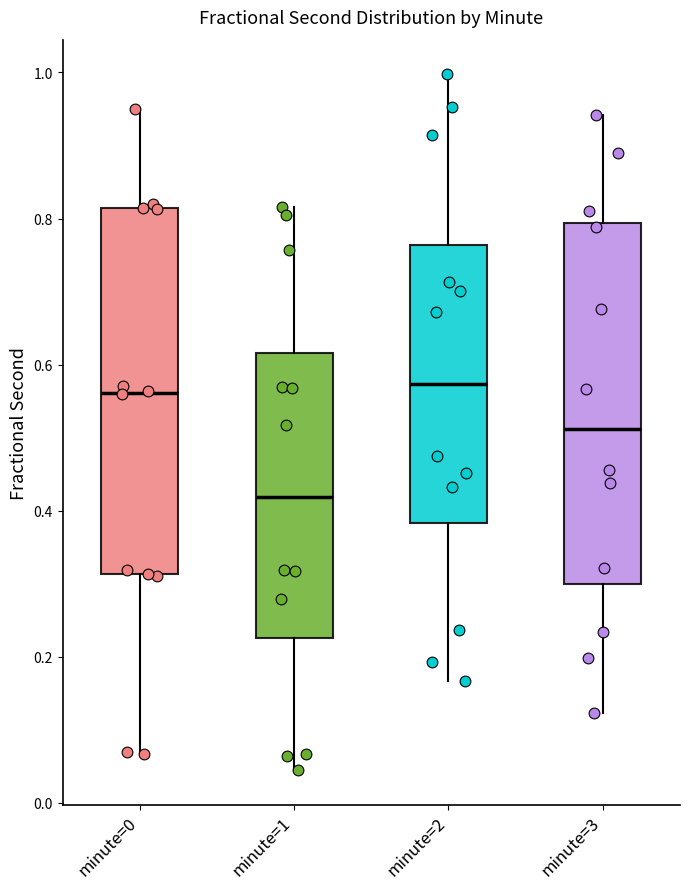

Reading left to right, transcribe this box plot: for each box, give where its median line is, the range the box spans, and where its two whiskers end, as read against the y-axis. The values are not printed on the chart, so give them approximately, as read against the axis.

minute=0: median 0.56, box 0.32 to 0.82, whiskers 0.06 to 0.96
minute=1: median 0.42, box 0.22 to 0.62, whiskers 0.04 to 0.82
minute=2: median 0.58, box 0.38 to 0.76, whiskers 0.16 to 1.00
minute=3: median 0.52, box 0.30 to 0.80, whiskers 0.12 to 0.94